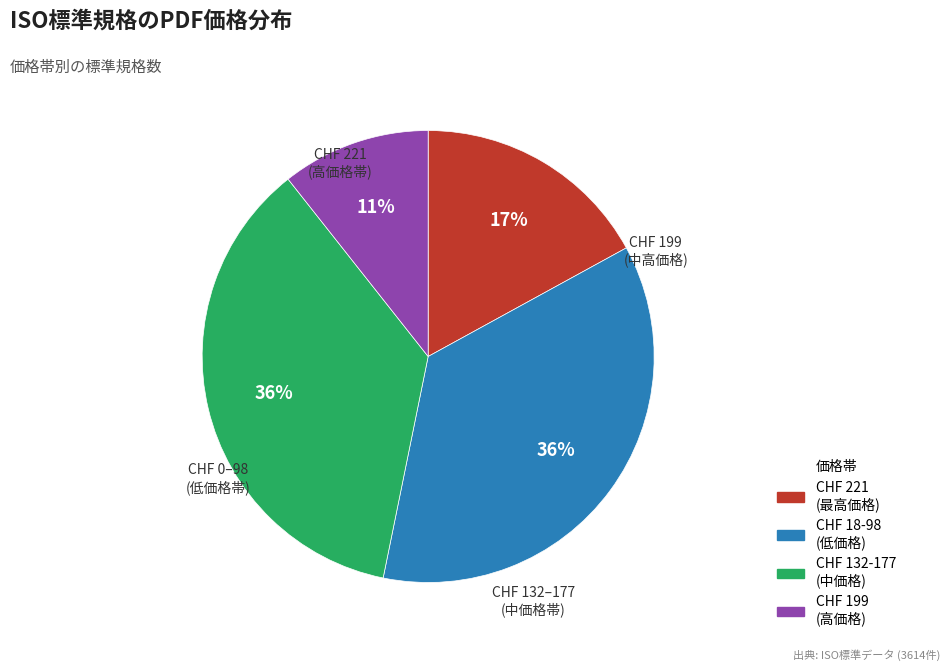

Which has a higher value, CHF 199 (高価格) or CHF 221 (最高価格)?

CHF 221 (最高価格)